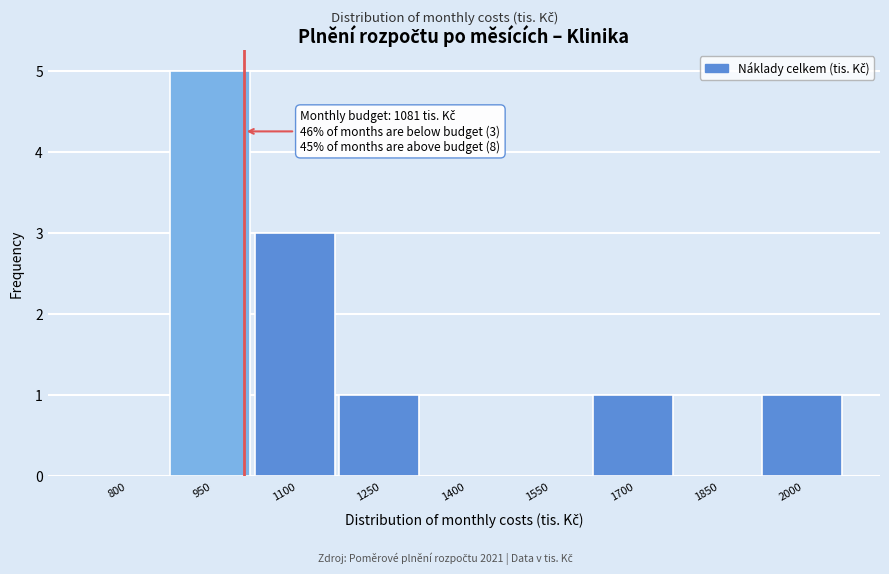

Reading left to right, list all the values displayed in this chart.

800=0	950=5	1100=3	1250=1	1400=0	1550=0	1700=1	1850=0	2000=1